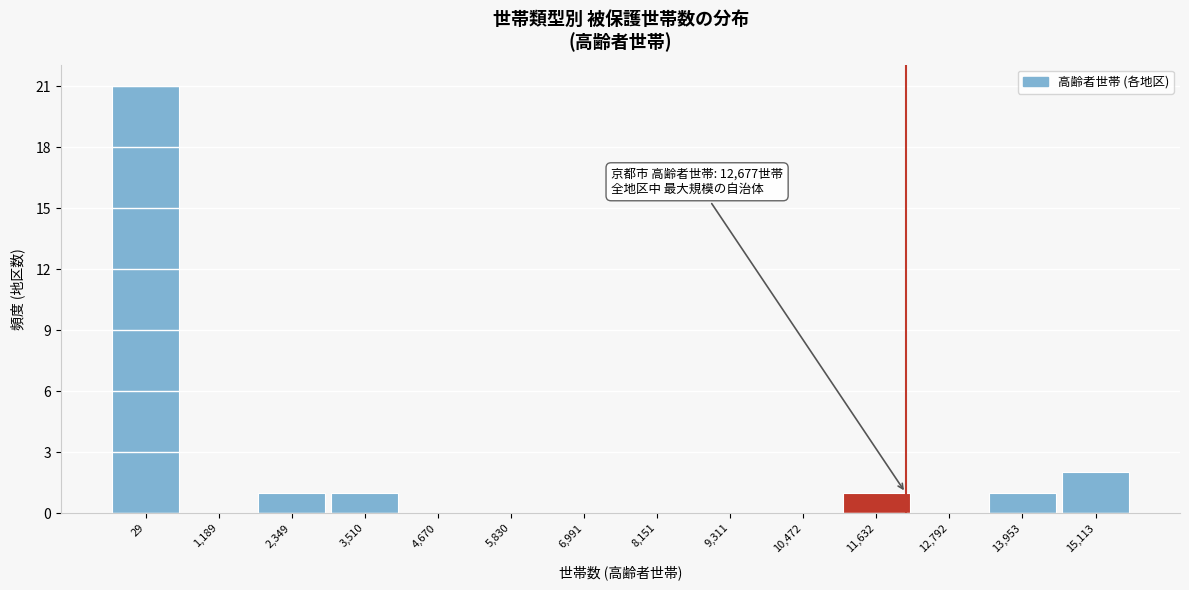

Reading left to right, what are all the values shown in this chart?

29=21	1,189=0	2,349=1	3,510=1	4,670=0	5,830=0	6,991=0	8,151=0	9,311=0	10,472=0	11,632=1	12,792=0	13,953=1	15,113=2